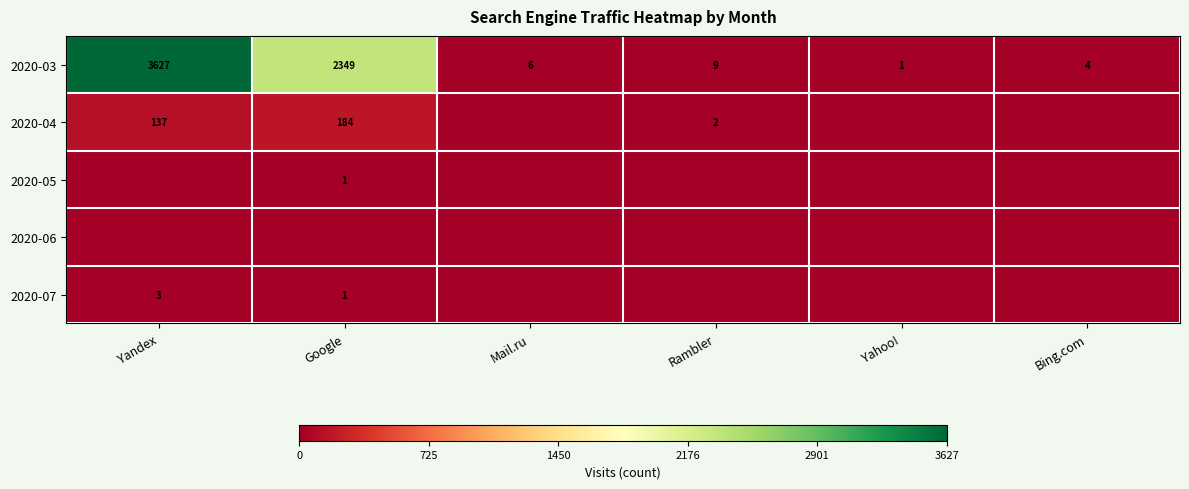

The 2020-07 series shows 5 at Yandex. True or false?

False